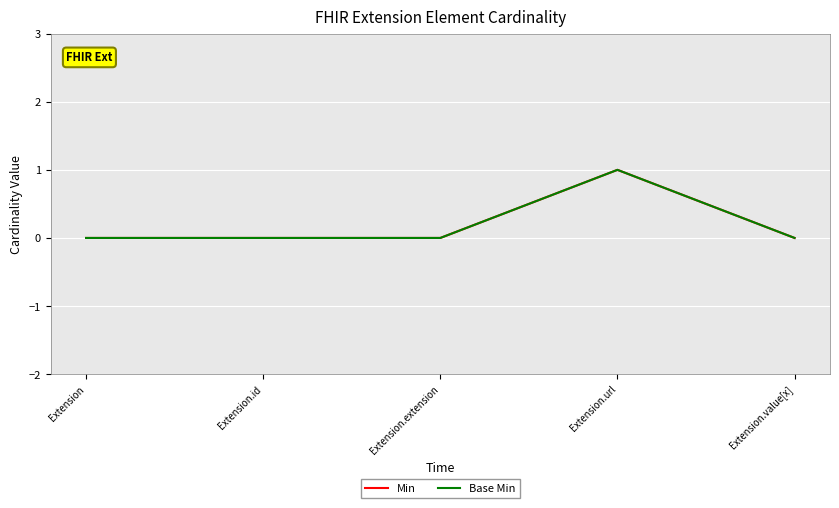

In Min, how many points are higher than both neighbors (excluding endpoints)?

1